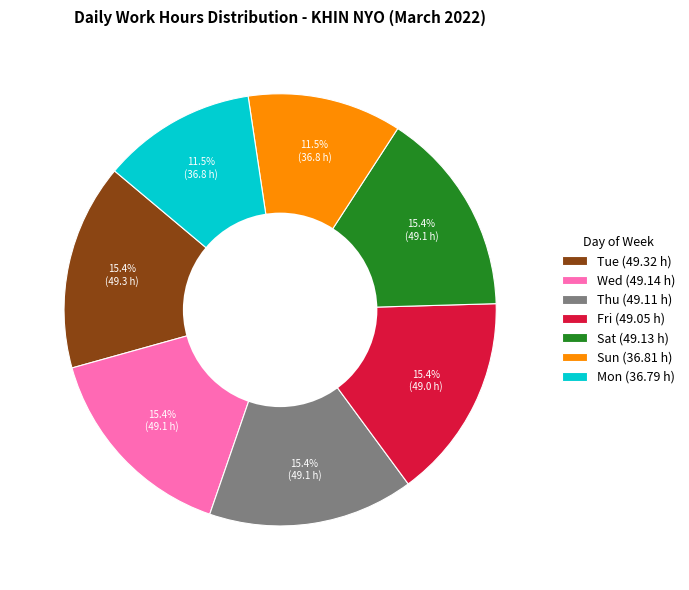

What is the total percentage of Sun (36.81 h) and Fri (49.05 h)?

26.9%